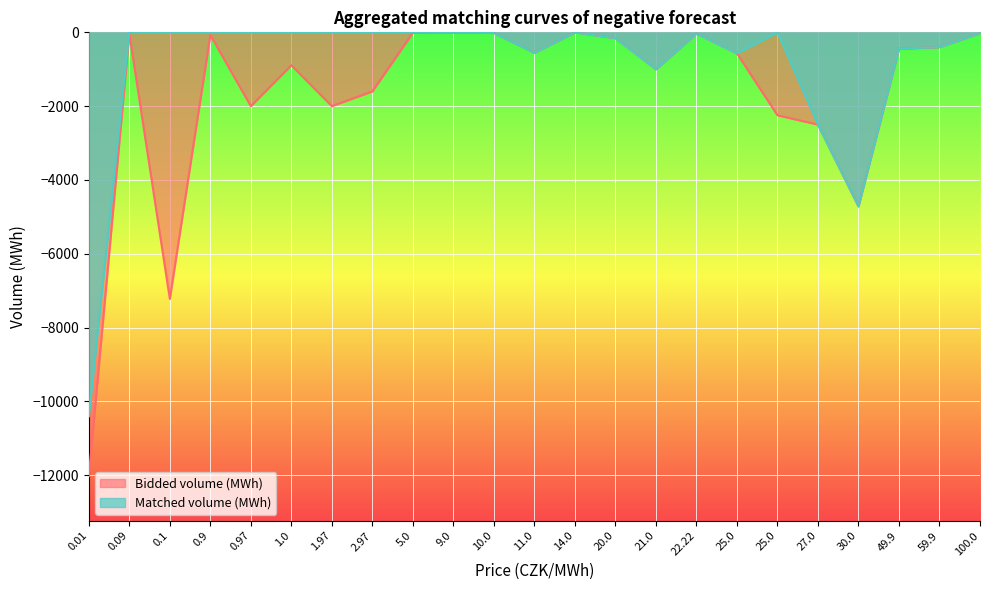

What is the sum of all Matched volume (MWh) values?

-20806.1